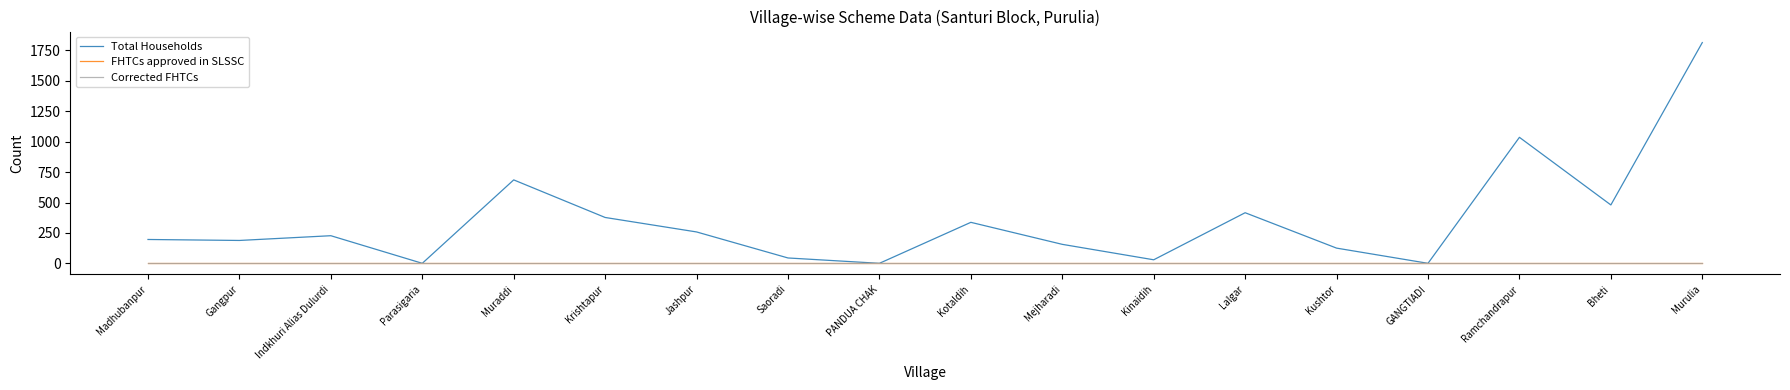

True or false: FHTCs approved in SLSSC and Total Households cross at least once.

False